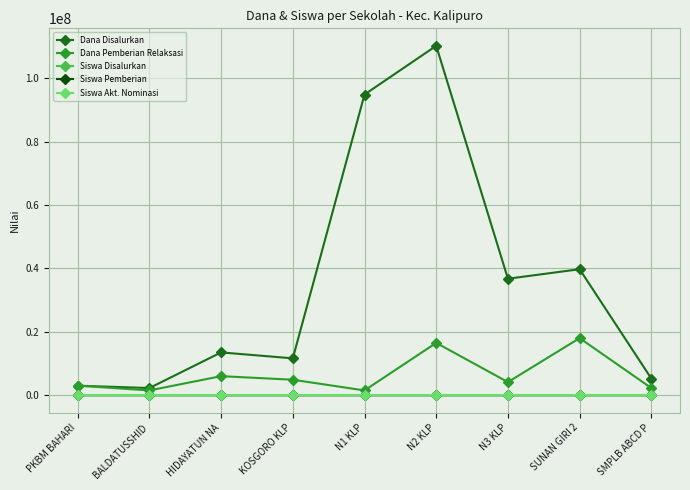

True or false: Dana Disalurkan and Dana Pemberian Relaksasi intersect in this chart.

False